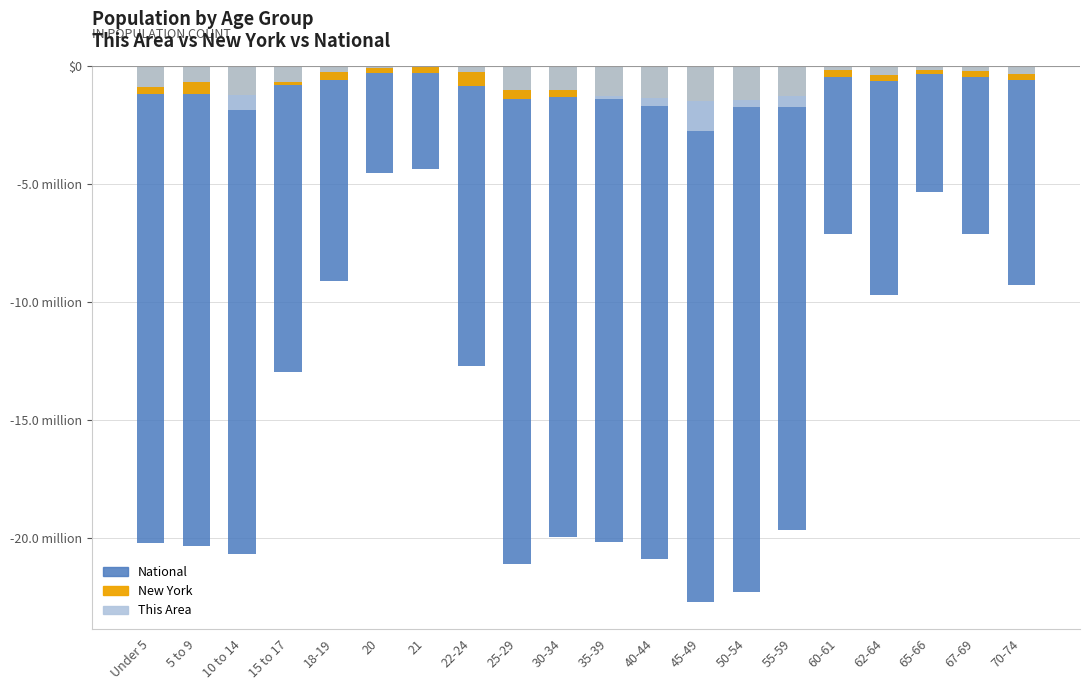

What are all the series names shown in the legend?

National, New York, This Area